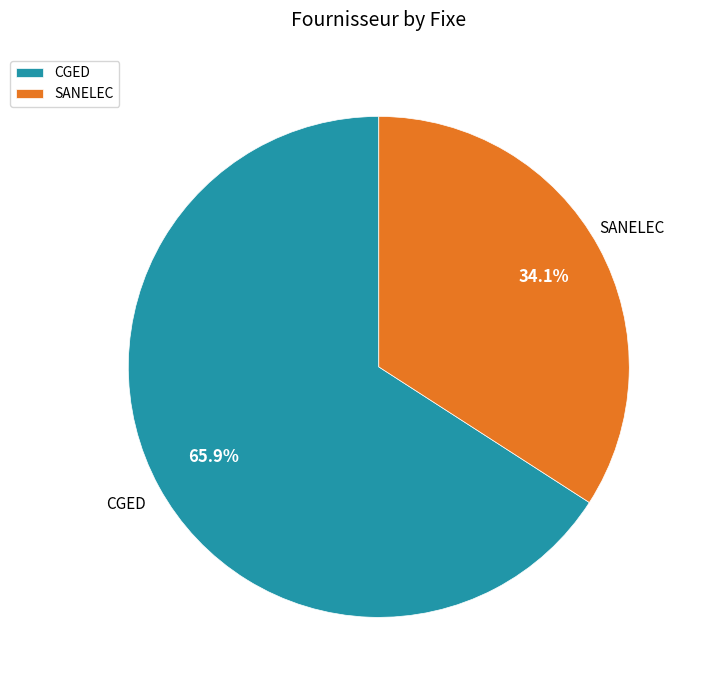

Does CGED account for over 50% of the chart?

Yes